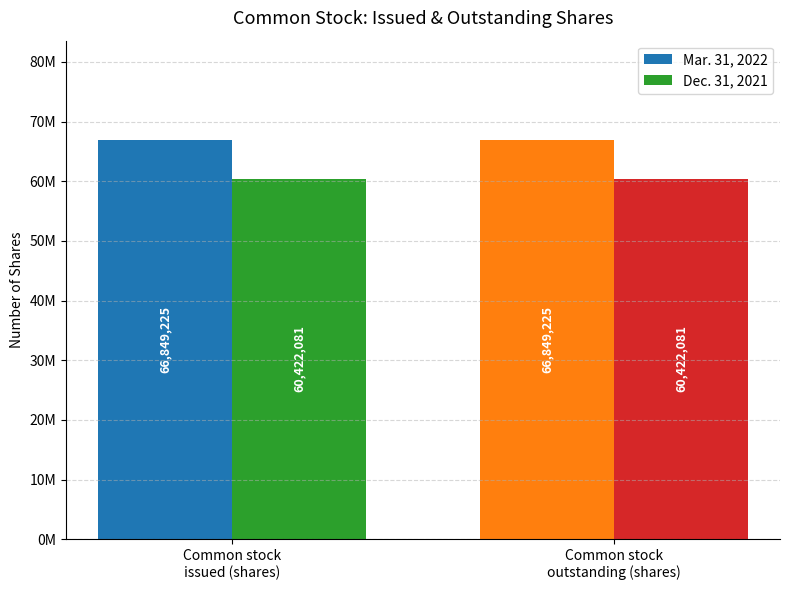

Which series has the widest spread of values?

Mar. 31, 2022